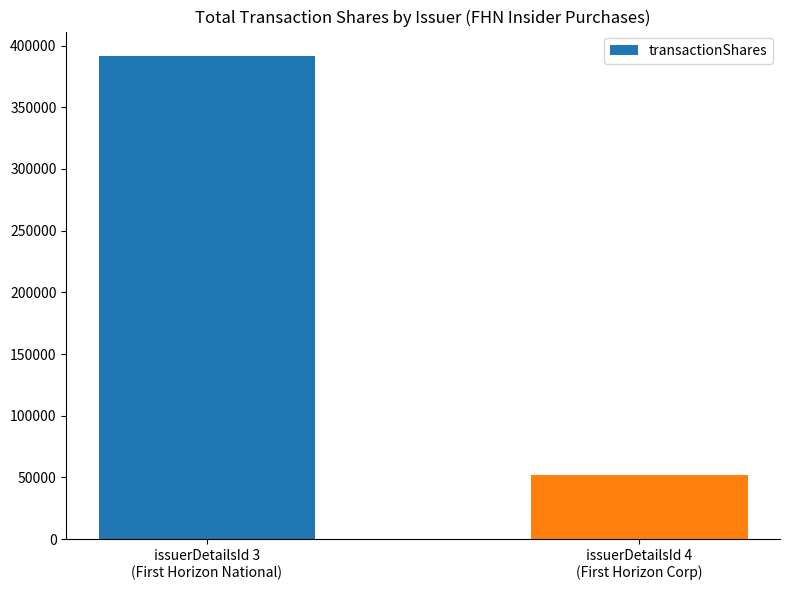

Are the bars horizontal?

No